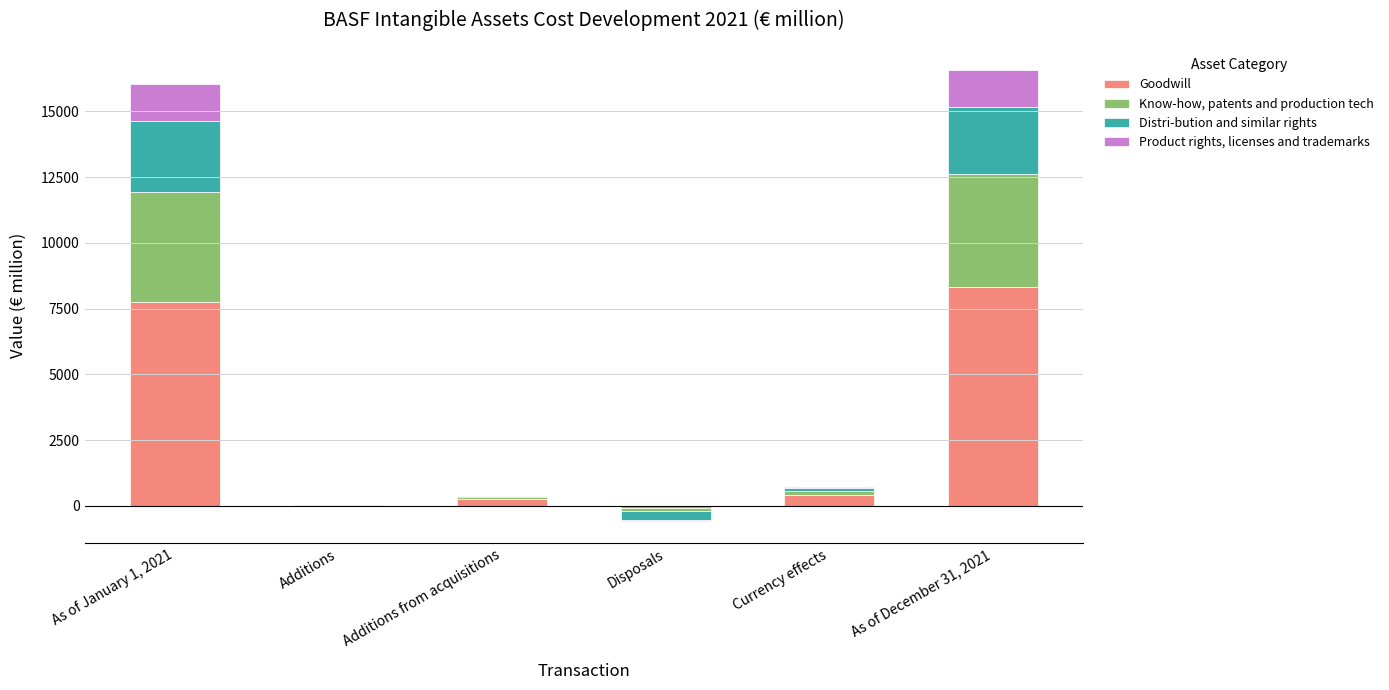

What is the average value of the Know-how, patents and production tech series?

1461